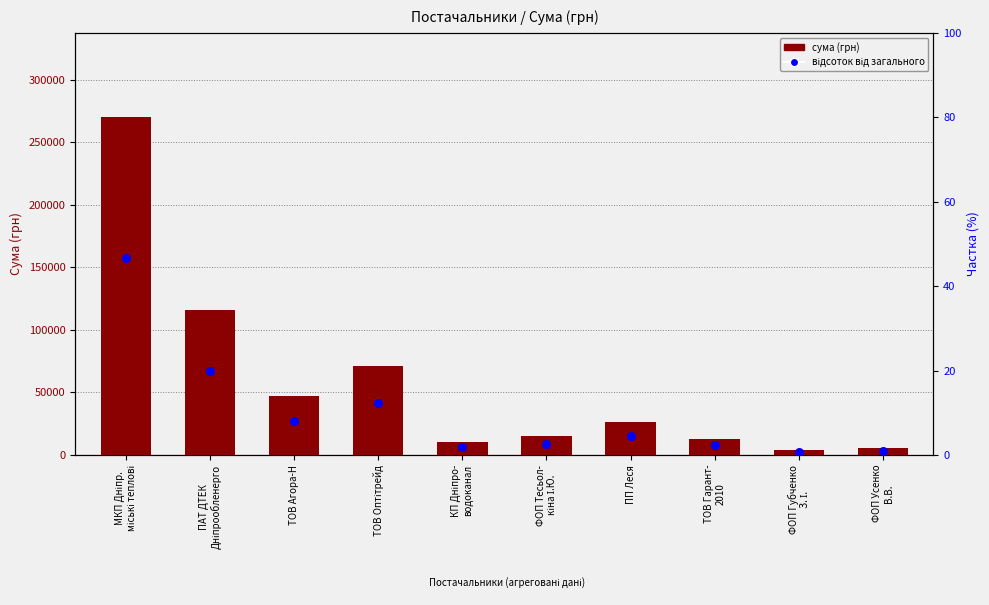

At which category is the sum across all series the highest?

МКП Дніпр.
міські теплові